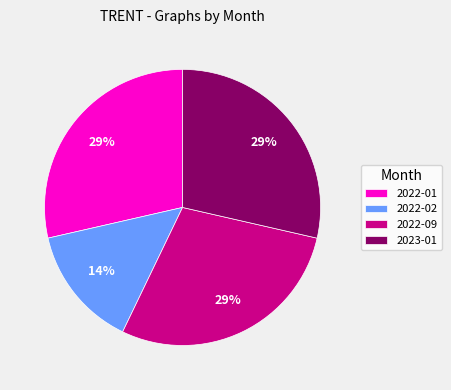

Do 2023-01 and 2022-01 together represent more than half of the pie?

Yes